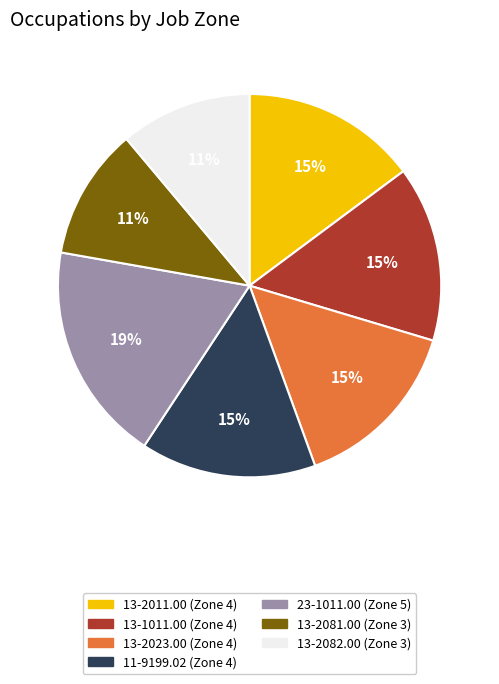

Which slice is the largest?

23-1011.00